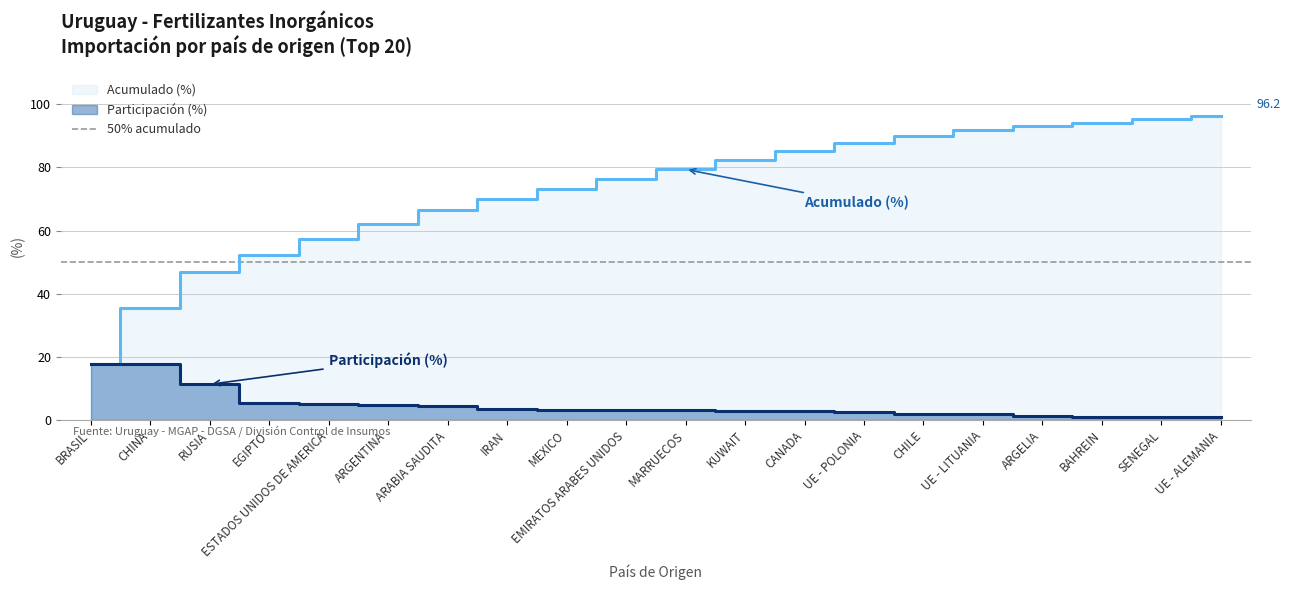

What is the difference between the Participación (%) values at EMIRATOS ARABES UNIDOS and CHILE?

1.1